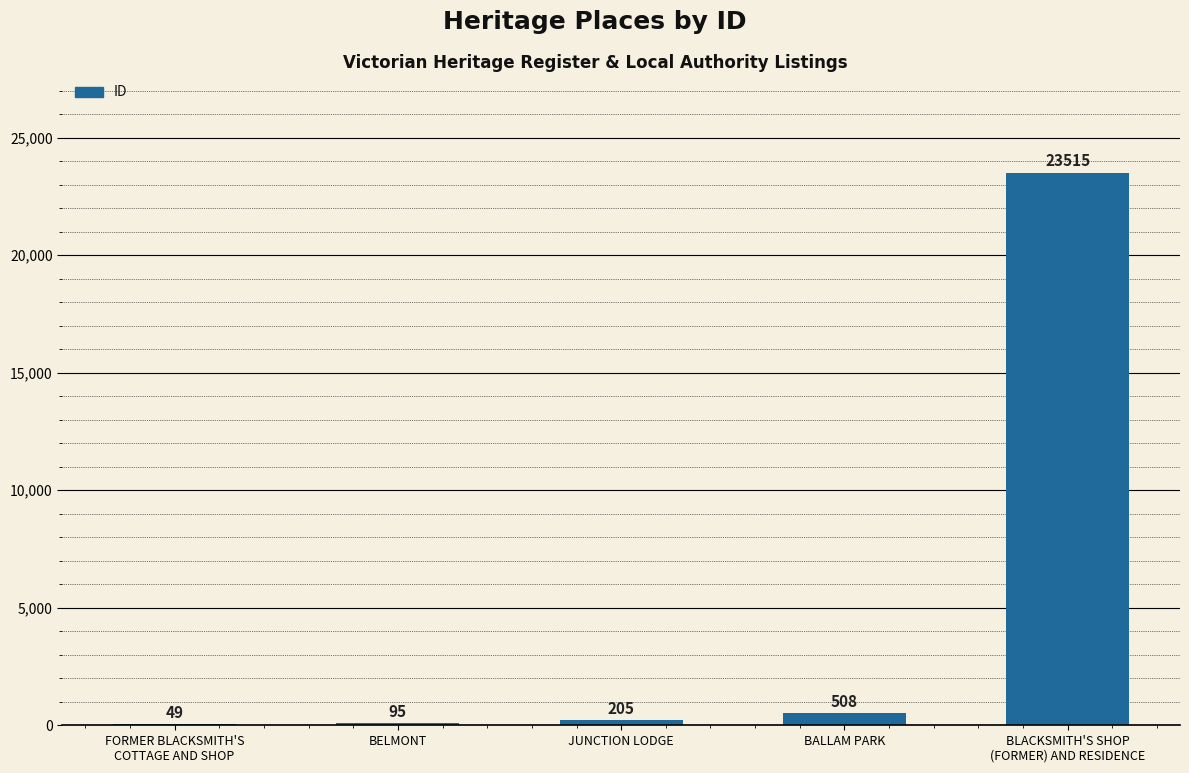

At which category does the chart reach its peak across all series?

BLACKSMITH'S SHOP
(FORMER) AND RESIDENCE